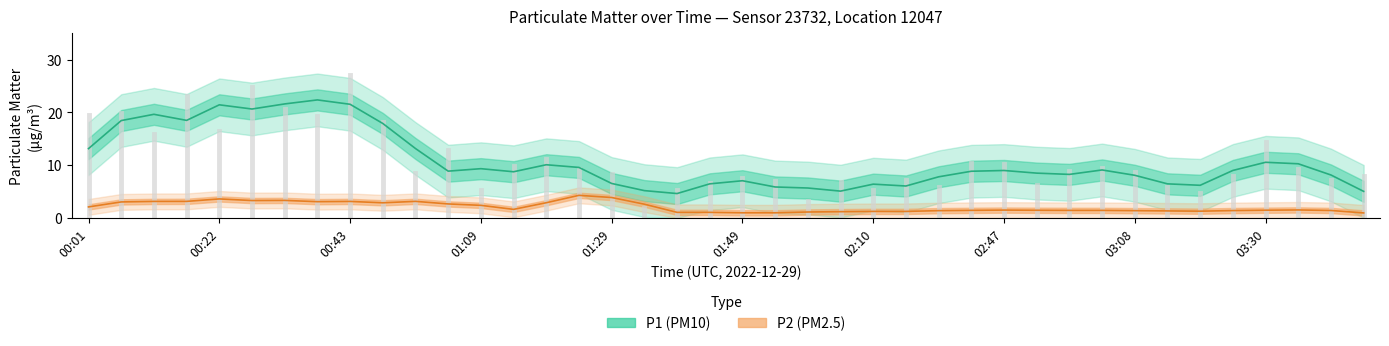

What are all the series names shown in the legend?

P1, P2